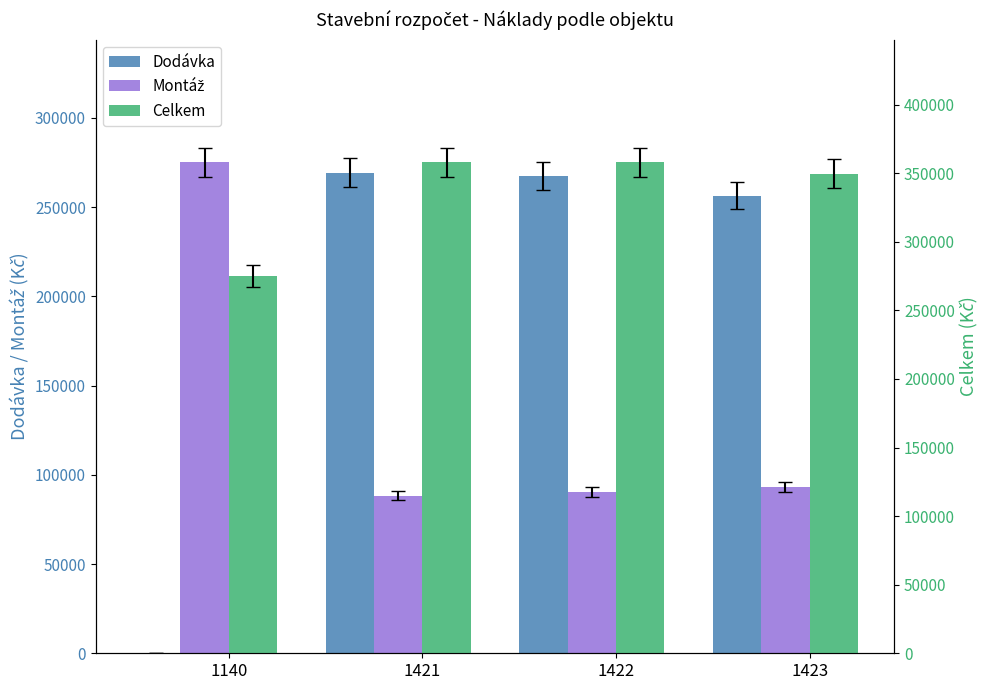

What is the total value across all series at 1140?

550121.5